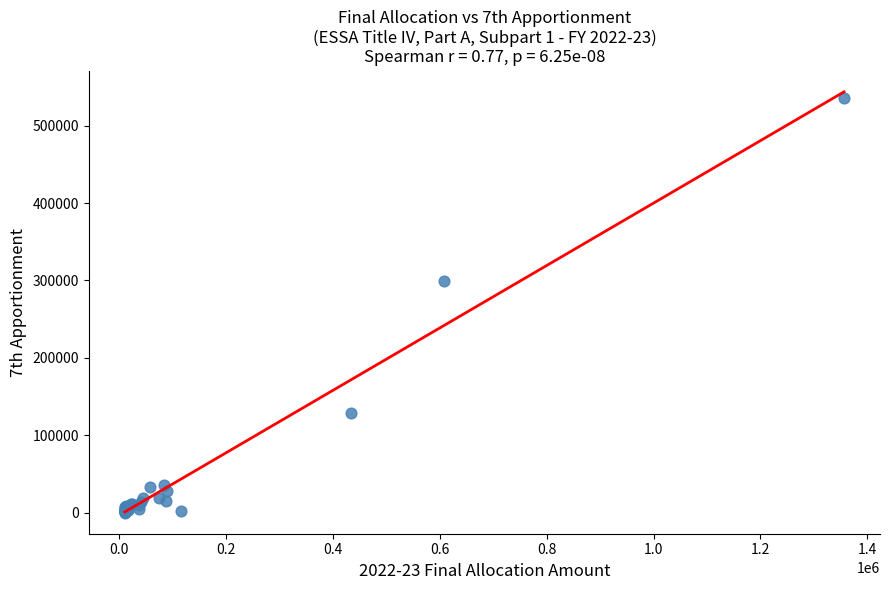

What Y value in the scatter plot is closest to 267967?

298784